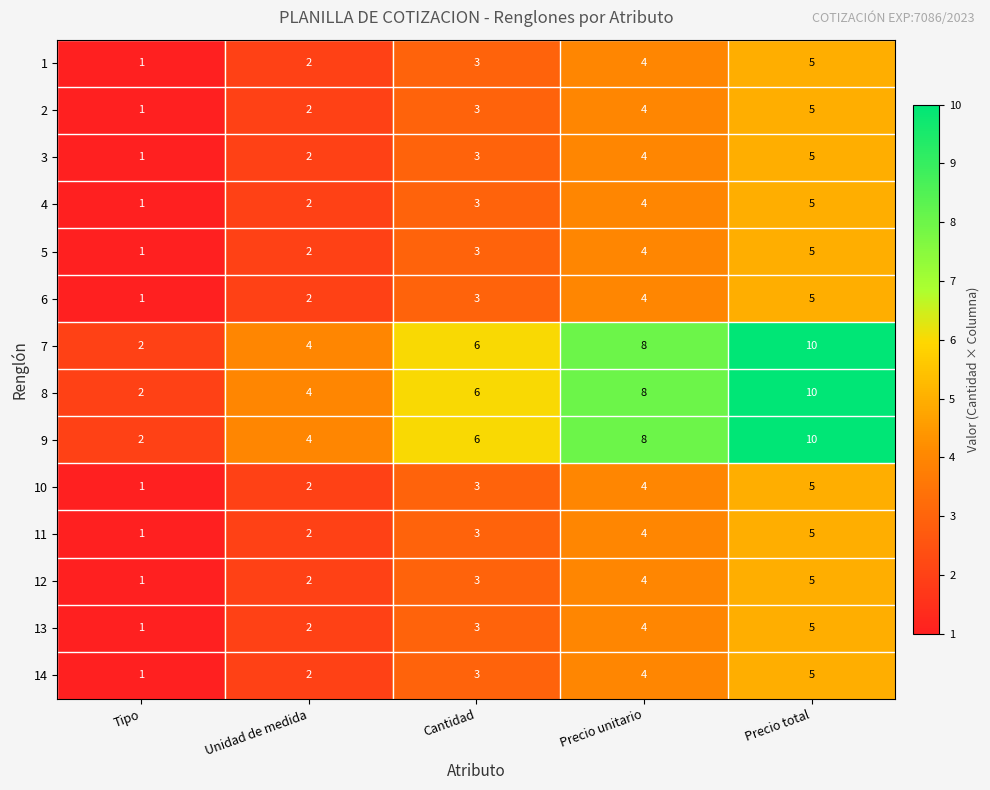

What is the approximate value of 14 at Precio unitario?

4